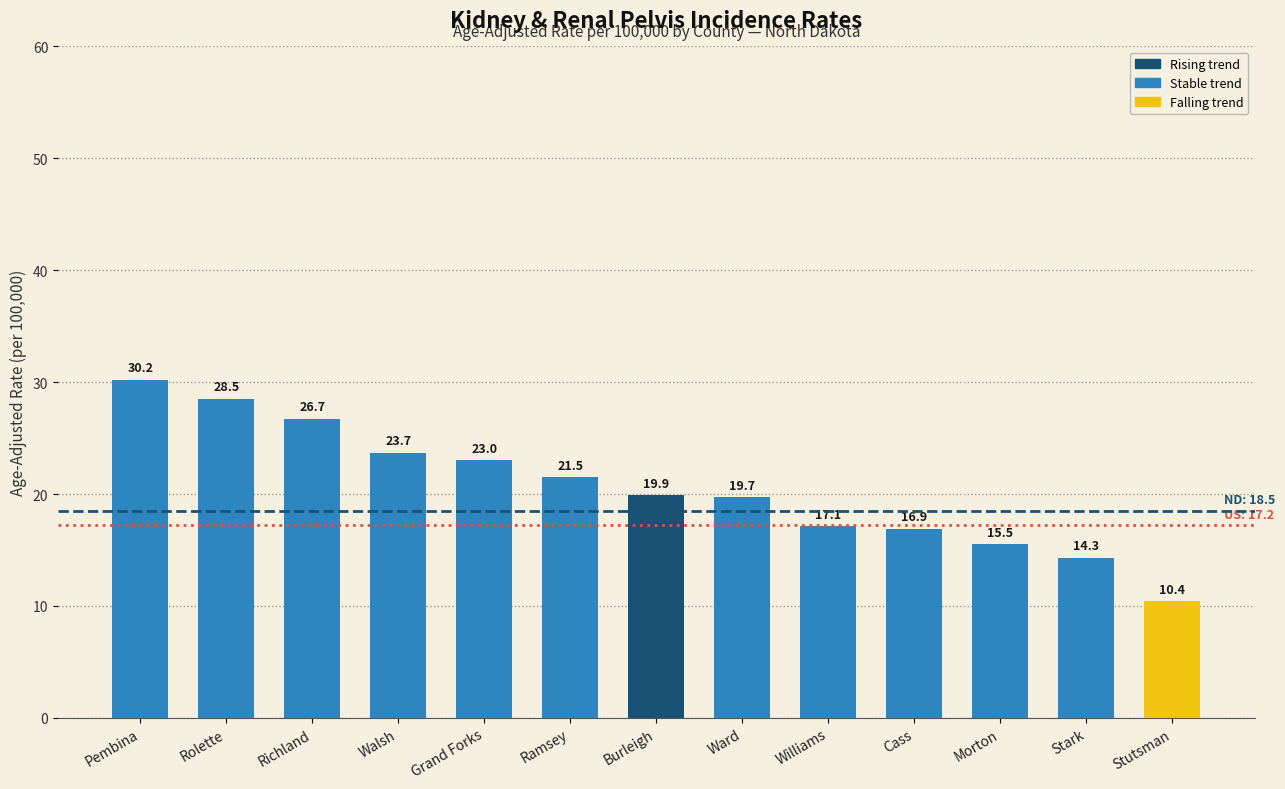

Rank the categories by value from highest to lowest.

Pembina, Rolette, Richland, Walsh, Grand Forks, Ramsey, Burleigh, Ward, Williams, Cass, Morton, Stark, Stutsman